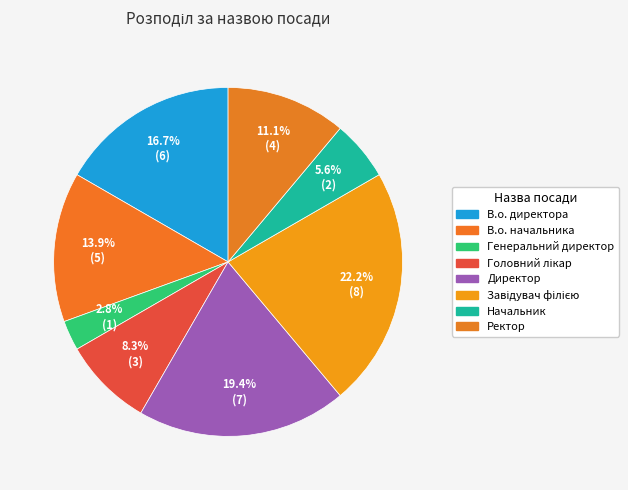

What percentage is the В.о. начальника slice, to the nearest percent?

14%